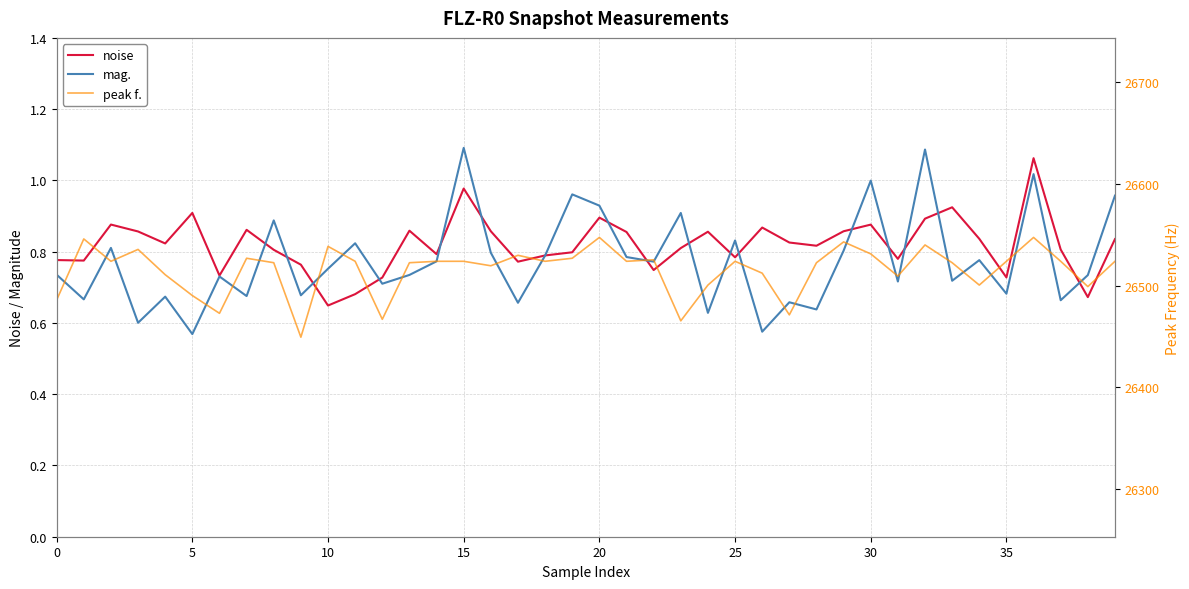

True or false: mag. and peak f. intersect in this chart.

False